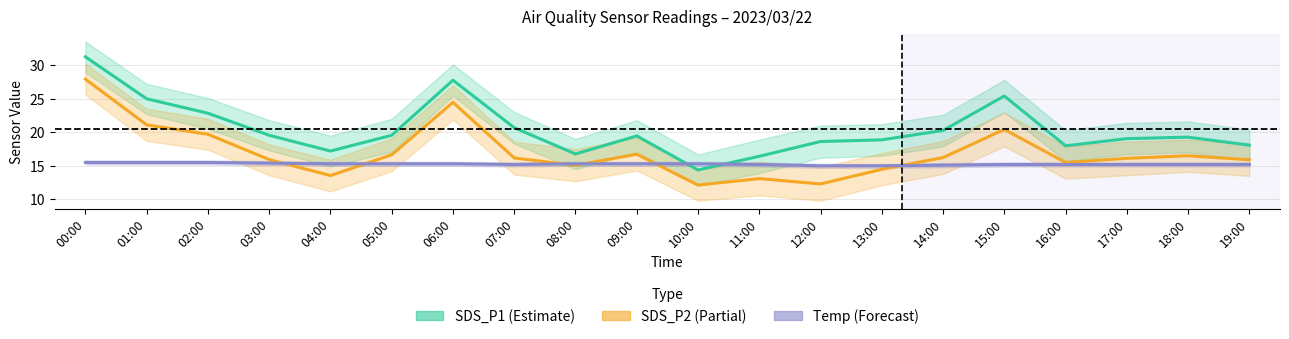

What is the total value across all series at 03:00?

50.9